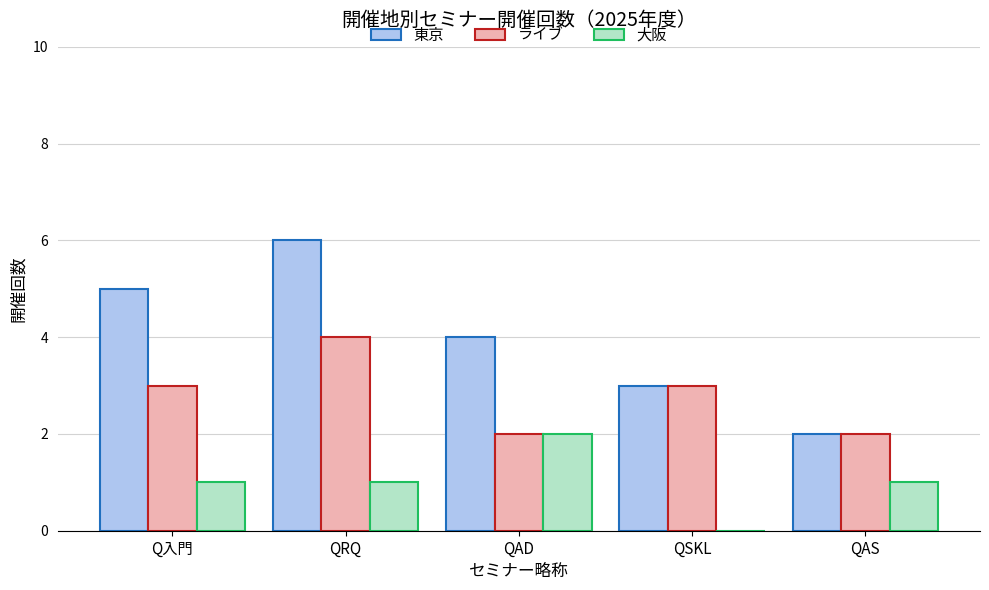

At which category is the sum across all series the highest?

QRQ